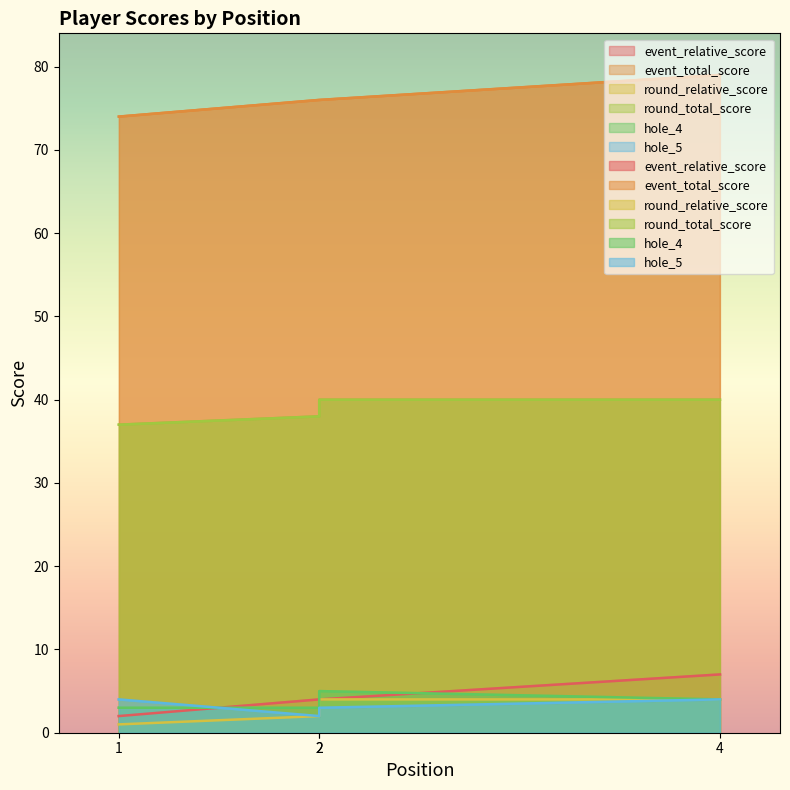

Reading left to right, what are all the values shown in this chart?

event_relative_score: 2	4	4	7
event_total_score: 74	76	76	79
round_relative_score: 1	2	4	4
round_total_score: 37	38	40	40
hole_4: 3	3	5	4
hole_5: 4	2	3	4